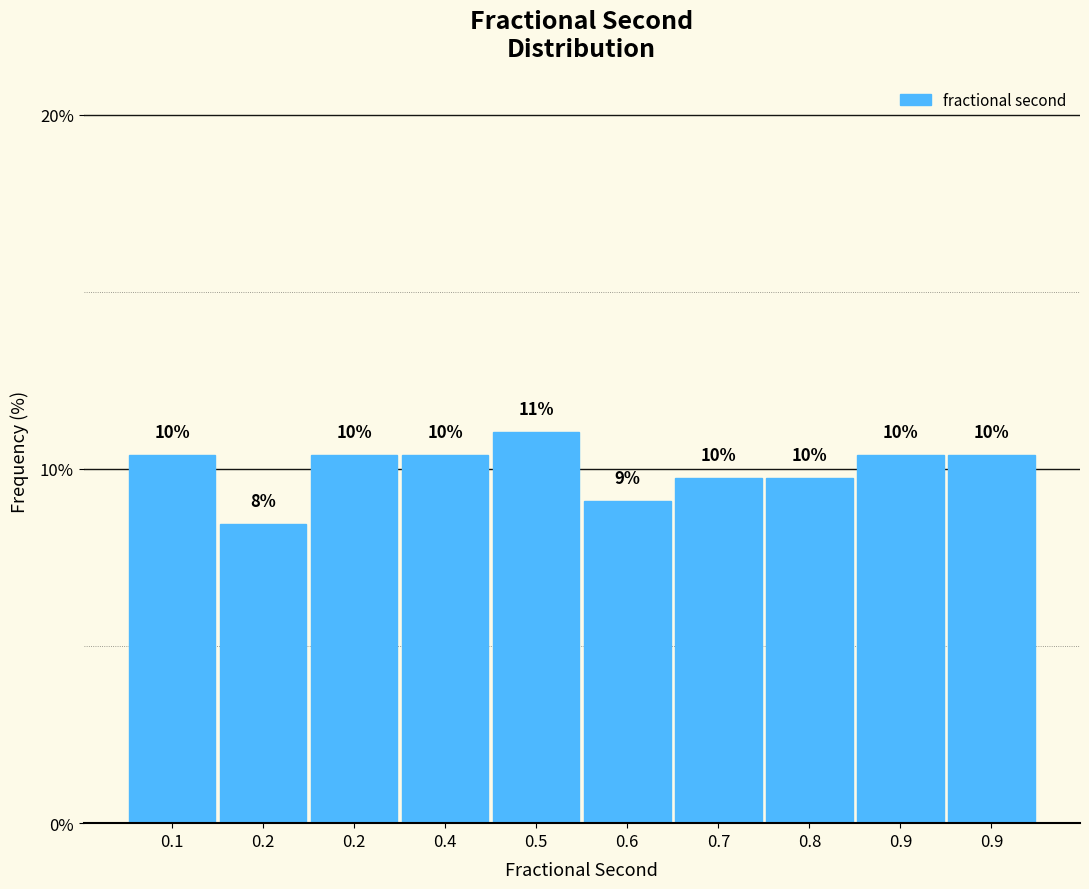

How many bars are there in total?

10